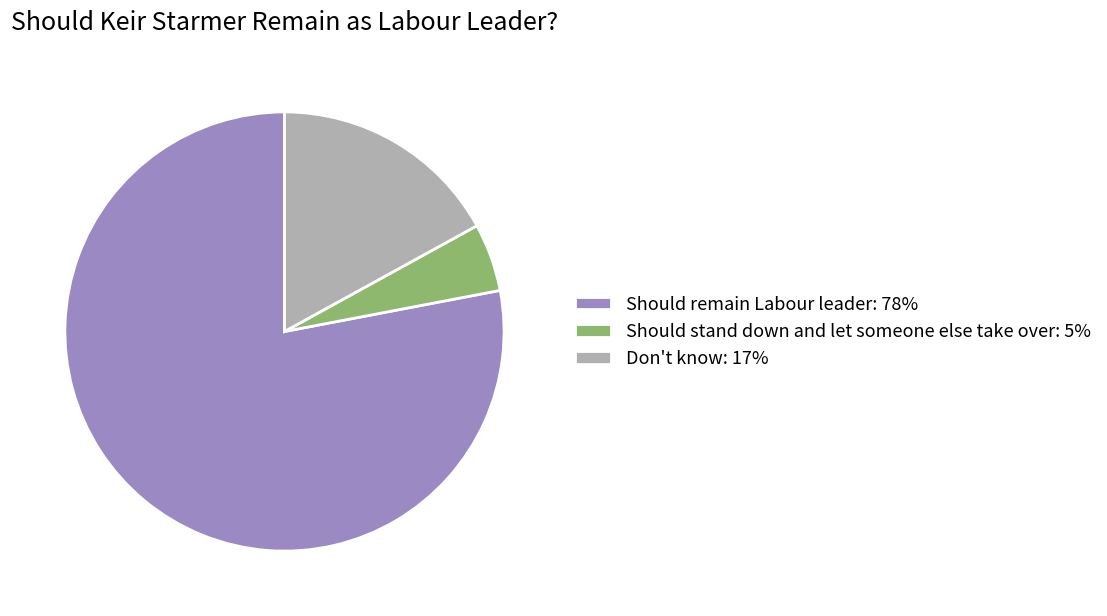

Rank the categories by value from highest to lowest.

Should remain Labour leader, Don't know, Should stand down and let someone else take over